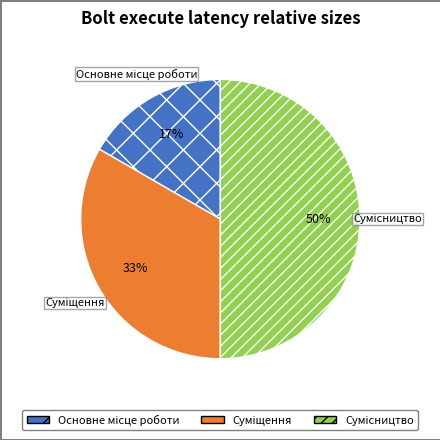

To the nearest percent, what is the difference between the largest and smallest slice percentages?

33%